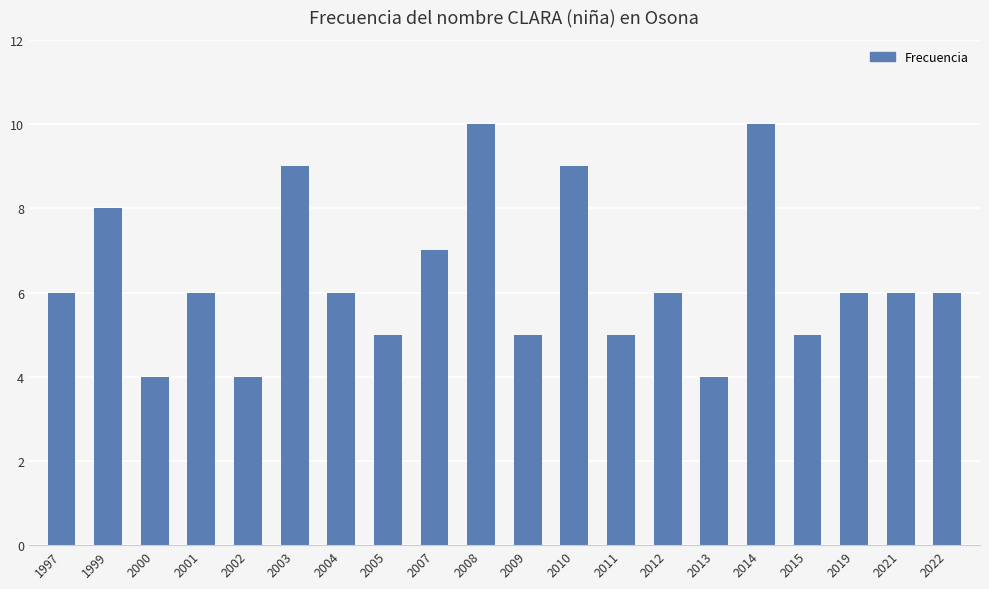

The chart shows a value of 3 at 2004. True or false?

False